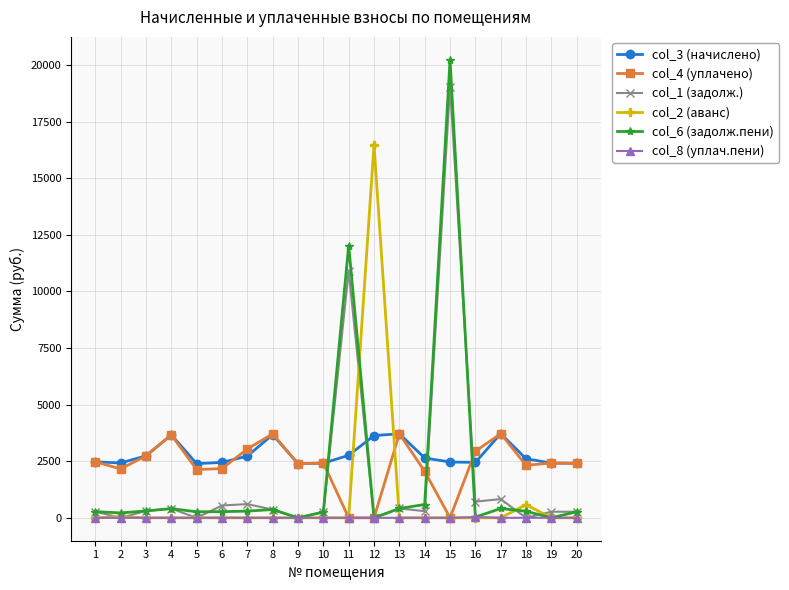

True or false: col_4 (уплачено) and col_3 (начислено) intersect in this chart.

True